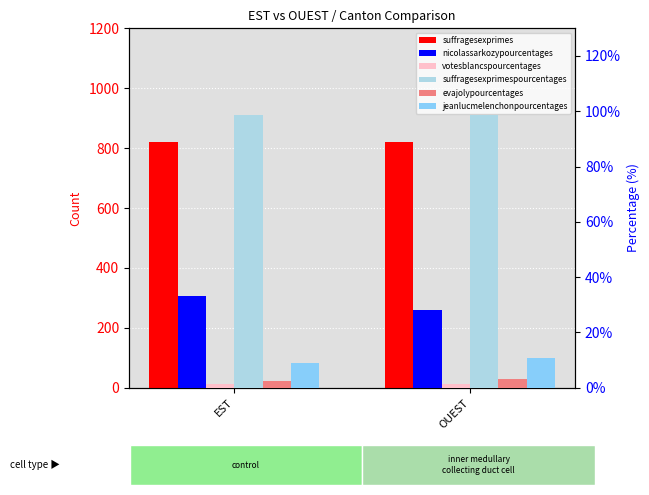

The suffragesexprimes series shows 821.0 at EST. True or false?

True